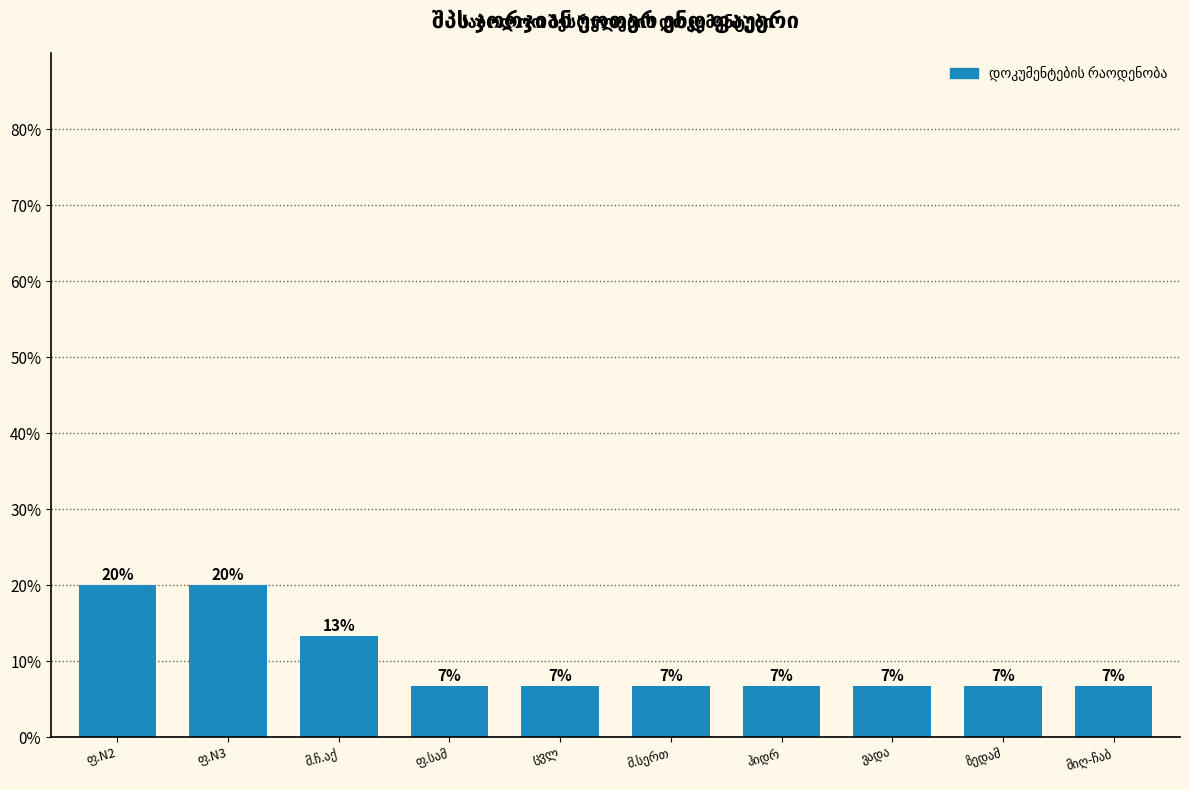

What is the sum of all values?

100.0